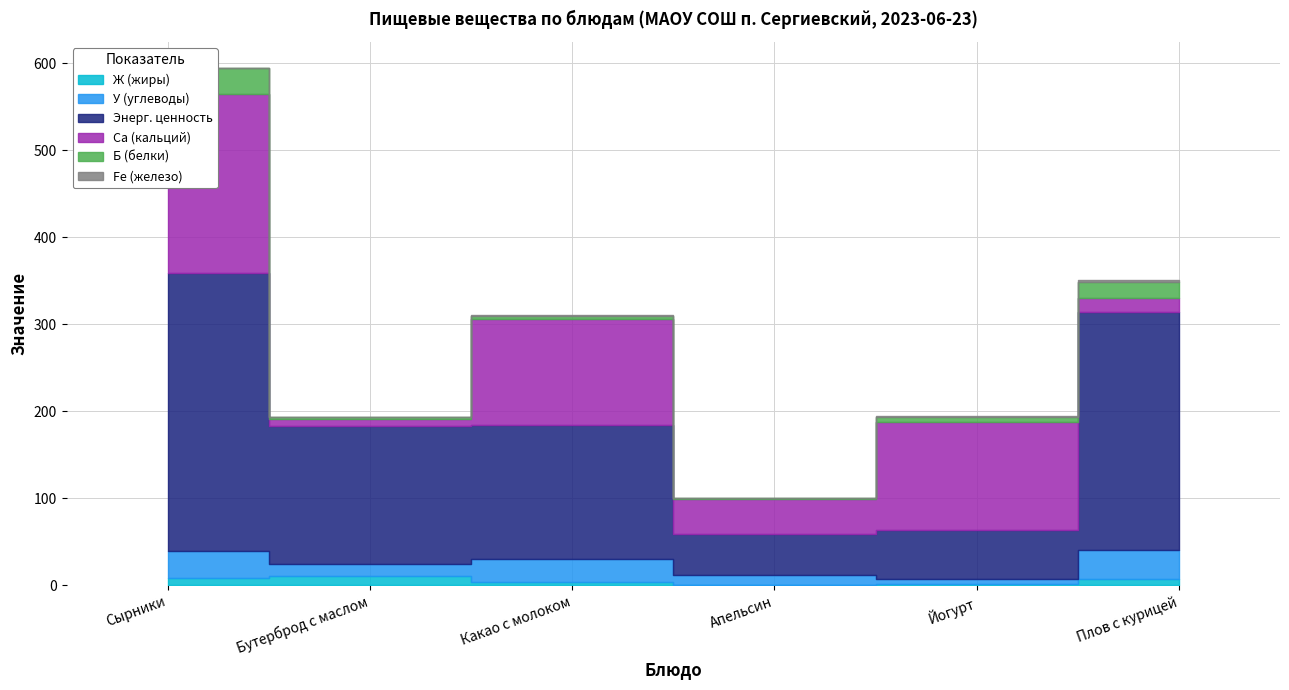

Which series has the largest range (max minus min)?

Энерг. ценность